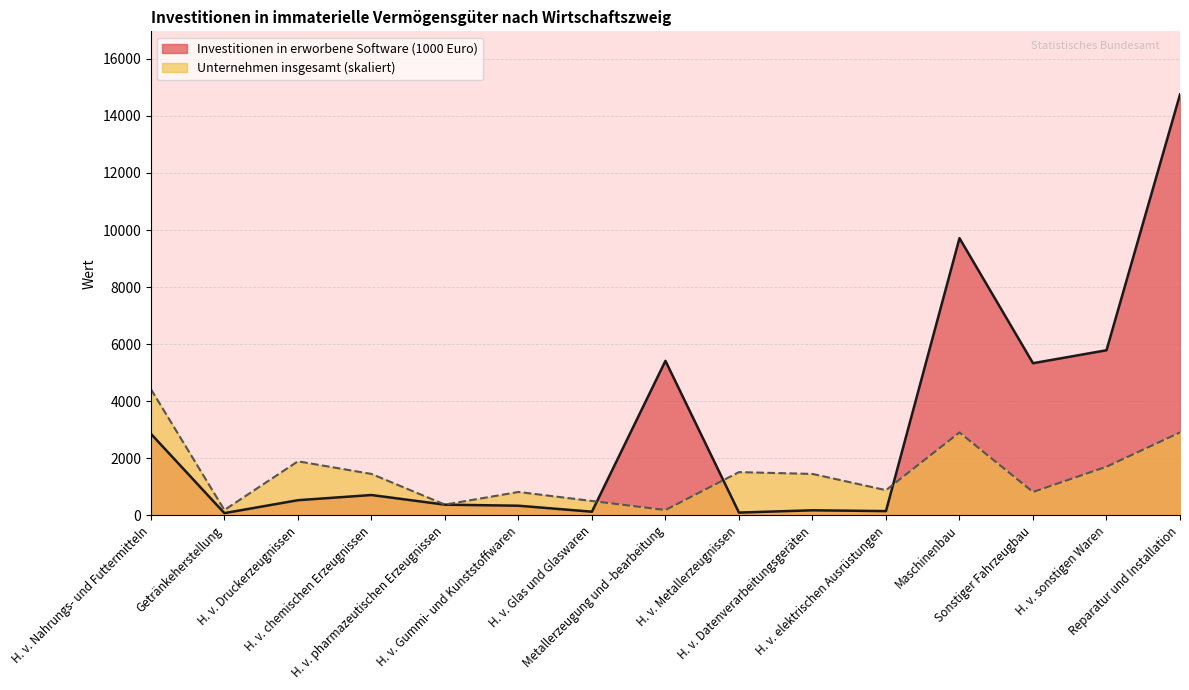

Reading left to right, extract all data points from this chart.

Investitionen in erworbene Software (1000 Euro): H. v. Nahrungs- und Futtermitteln=2860.7	Getränkeherstellung=80.2	H. v. Druckerzeugnissen=533.1	H. v. chemischen Erzeugnissen=714.8	H. v. pharmazeutischen Erzeugnissen=376.7	H. v. Gummi- und Kunststoffwaren=340.0	H. v. Glas und Glaswaren=130.0	Metallerzeugung und -bearbeitung=5416.0	H. v. Metallerzeugnissen=99.3	H. v. Datenverarbeitungsgeräten=179.4	H. v. elektrischen Ausrüstungen=150.9	Maschinenbau=9714.4	Sonstiger Fahrzeugbau=5333.4	H. v. sonstigen Waren=5787.1	Reparatur und Installation=14748.9
Unternehmen insgesamt: H. v. Nahrungs- und Futtermitteln=4424.7	Getränkeherstellung=189.6	H. v. Druckerzeugnissen=1896.3	H. v. chemischen Erzeugnissen=1453.8	H. v. pharmazeutischen Erzeugnissen=379.3	H. v. Gummi- und Kunststoffwaren=821.7	H. v. Glas und Glaswaren=505.7	Metallerzeugung und -bearbeitung=189.6	H. v. Metallerzeugnissen=1517.0	H. v. Datenverarbeitungsgeräten=1453.8	H. v. elektrischen Ausrüstungen=884.9	Maschinenbau=2907.6	Sonstiger Fahrzeugbau=821.7	H. v. sonstigen Waren=1706.7	Reparatur und Installation=2907.6